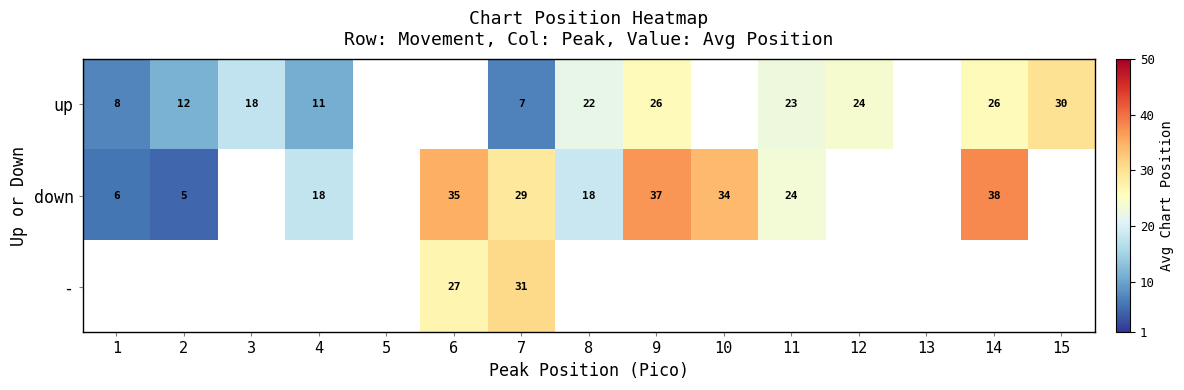

How many categories are shown in the chart?

15